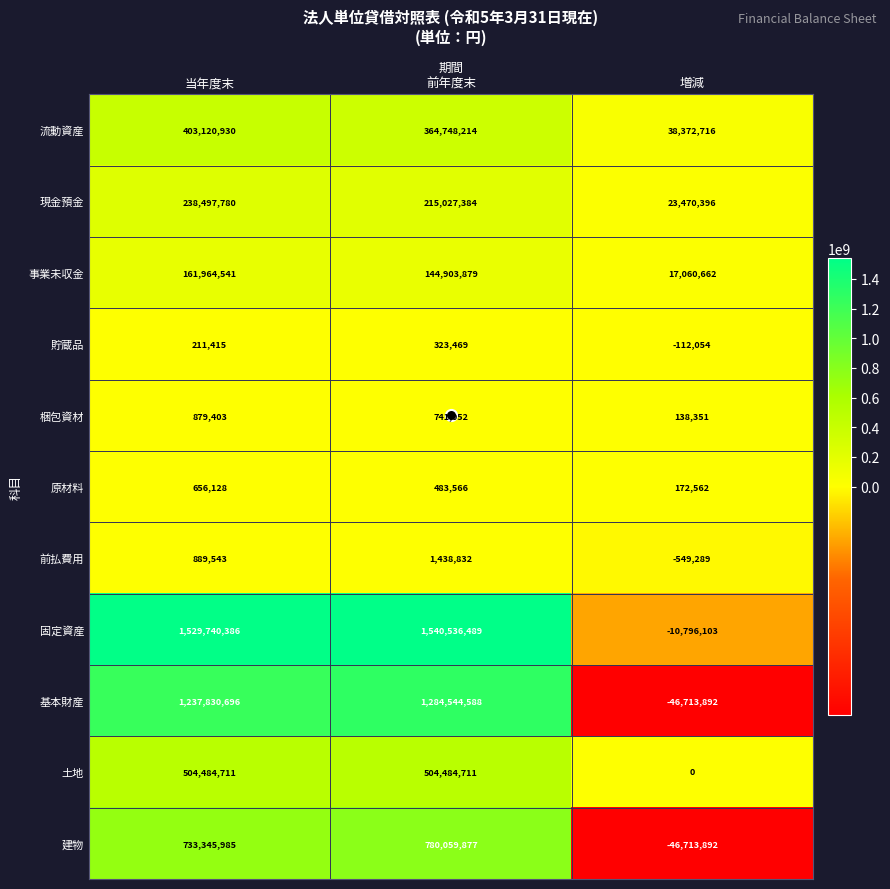

What is the spread (max minus min) of values at 前年度末?

1540213020